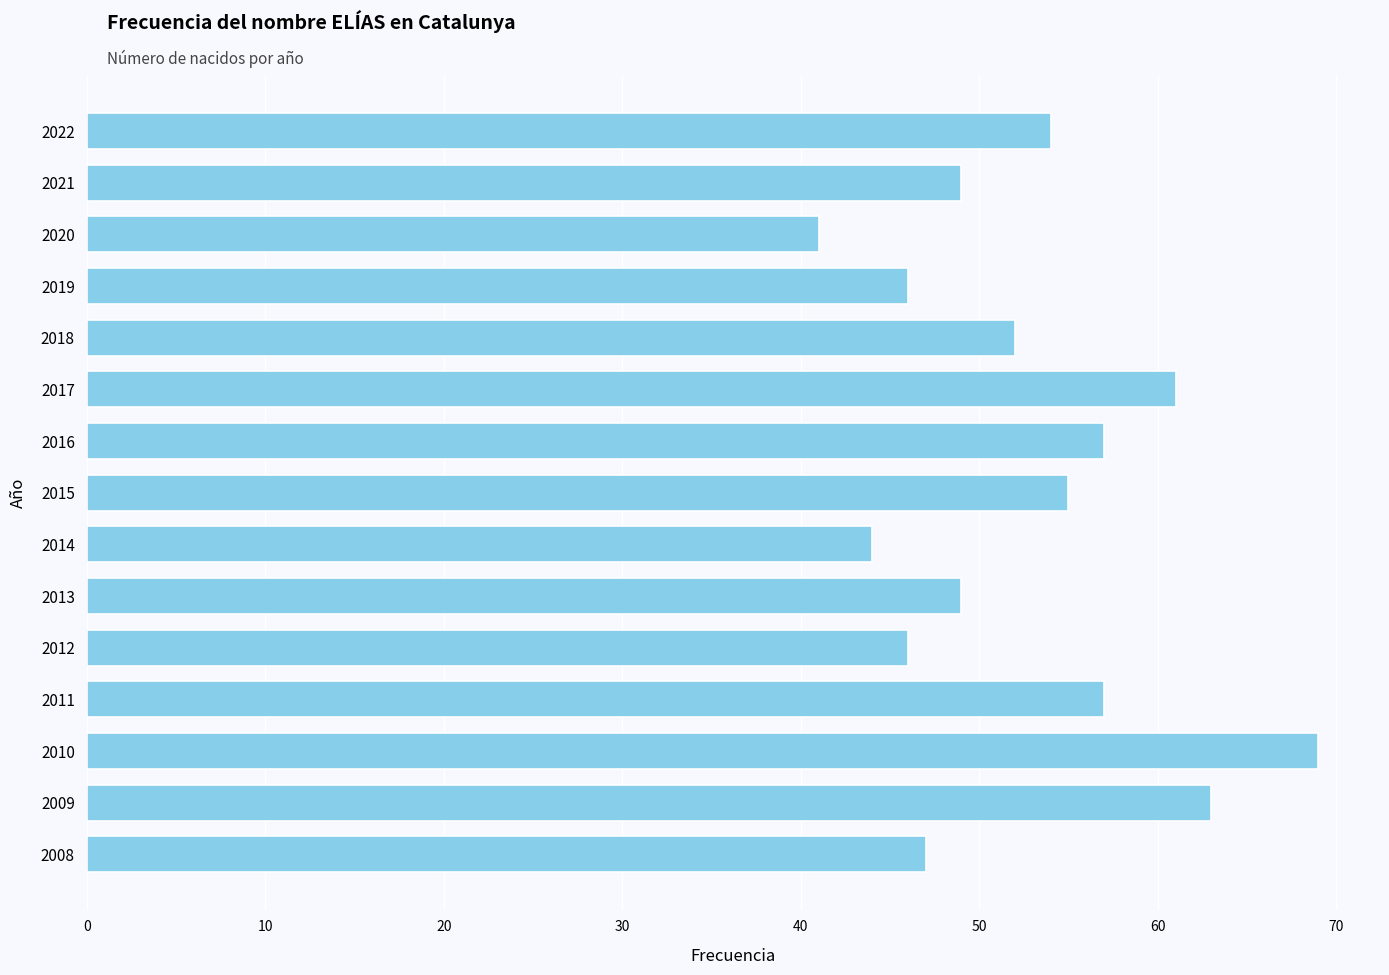

What is the difference between the values at 2018 and 2016?

5